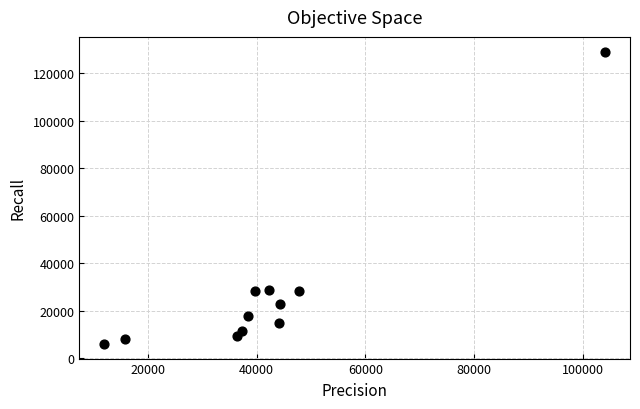

What is the range of X values (max minus min)?

92058